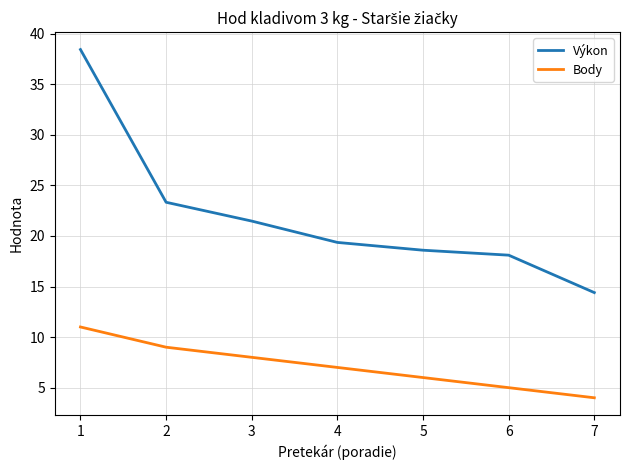

At which label does Výkon reach its peak?

1